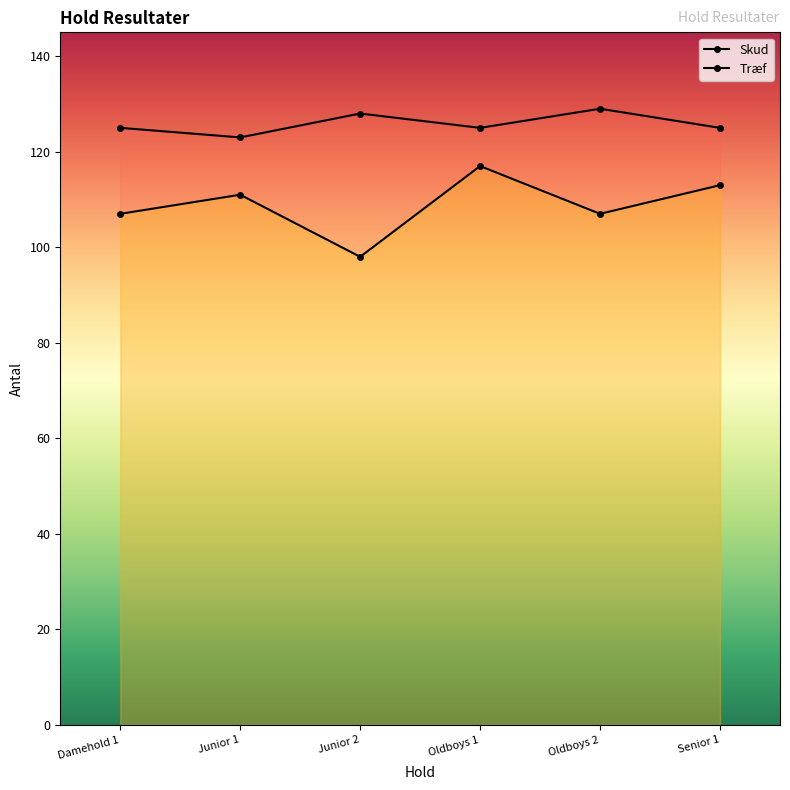

At which label does Skud first exceed 125?

Junior 2